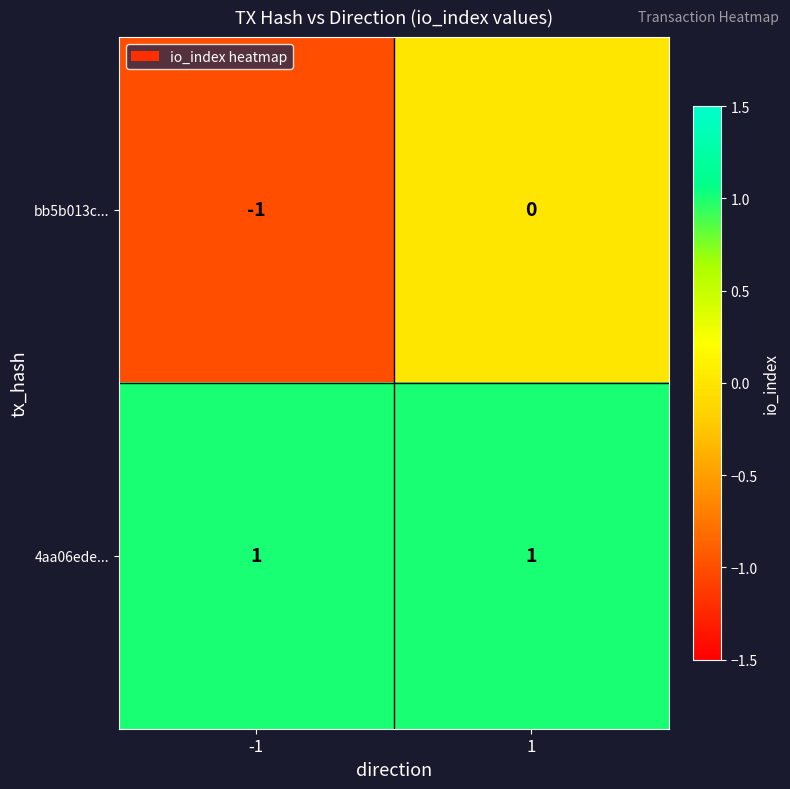

Rank the series at -1 from highest to lowest value.

4aa06ede..., bb5b013c...